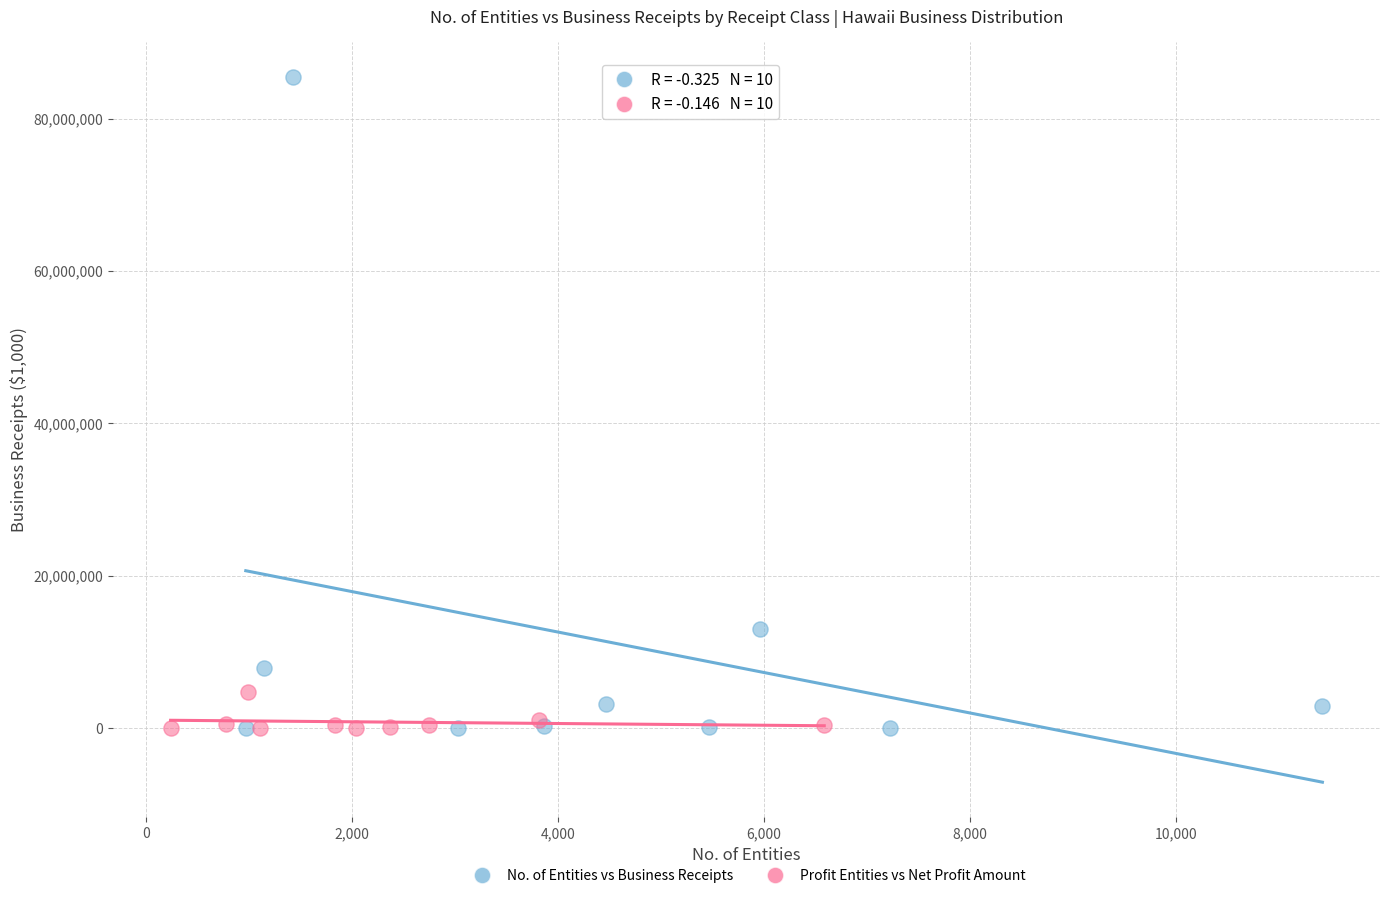

Which series reaches the maximum Y coordinate?

No. of Entities vs Business Receipts